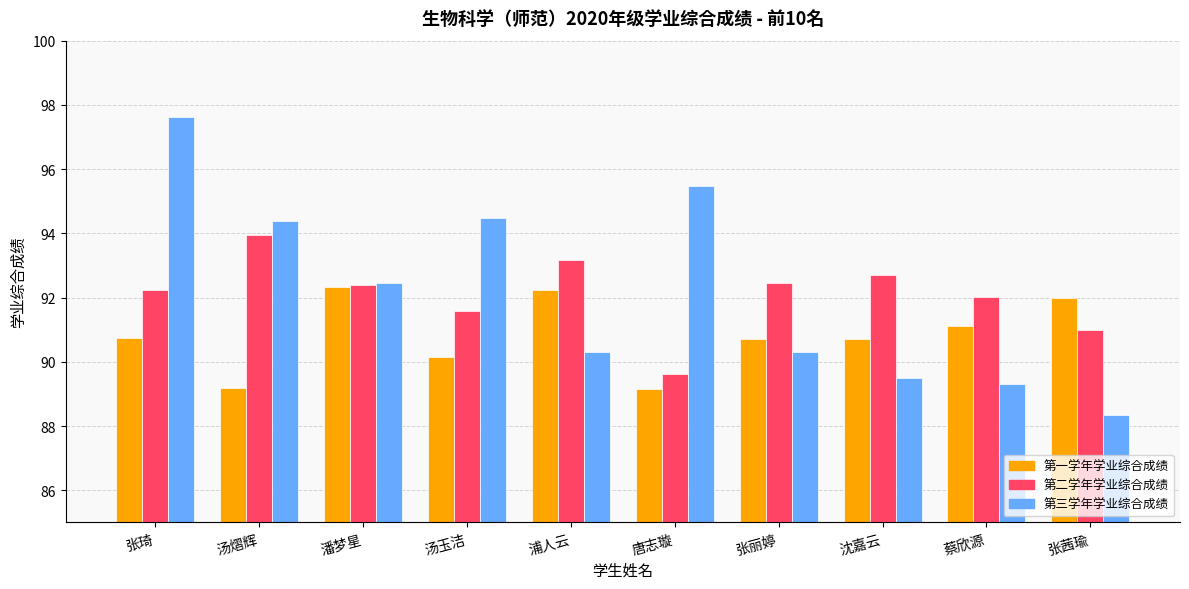

What is the maximum value shown in the chart?

97.6